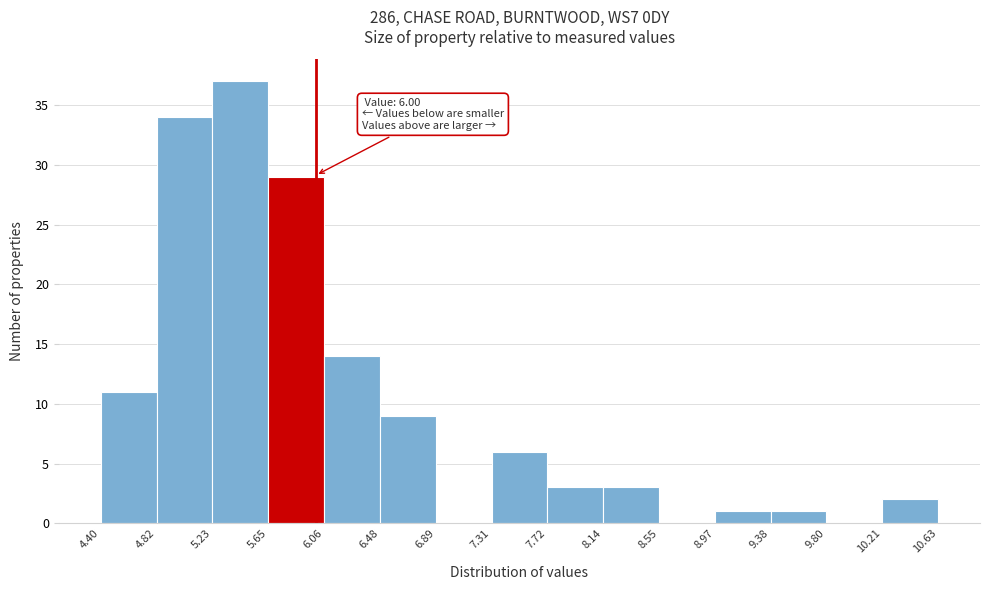

Which range on the x-axis has the tallest bar?

5.23 to 5.65